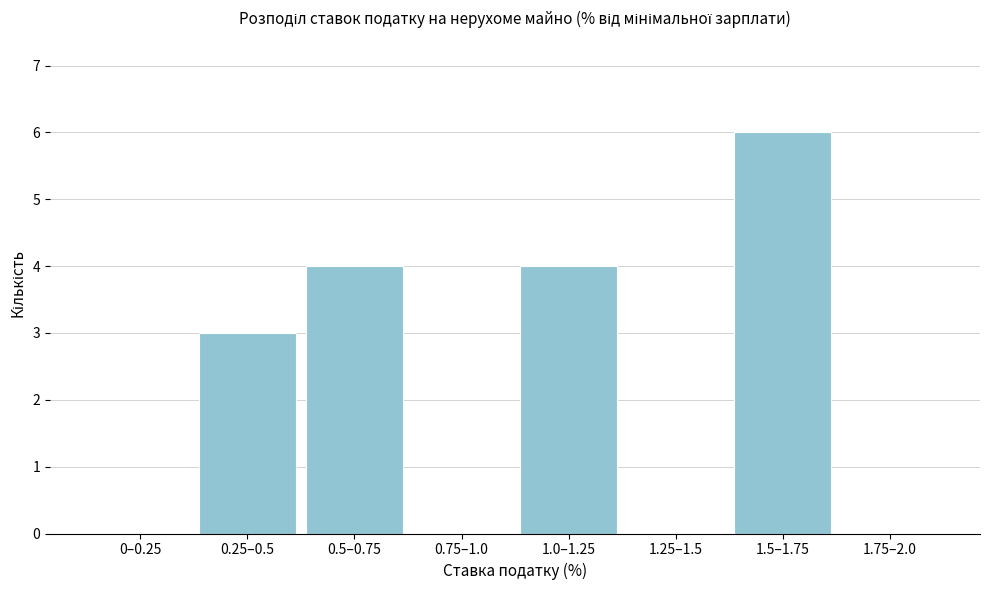

Reading left to right, list all the values displayed in this chart.

0–0.25=0	0.25–0.5=3	0.5–0.75=4	0.75–1.0=0	1.0–1.25=4	1.25–1.5=0	1.5–1.75=6	1.75–2.0=0